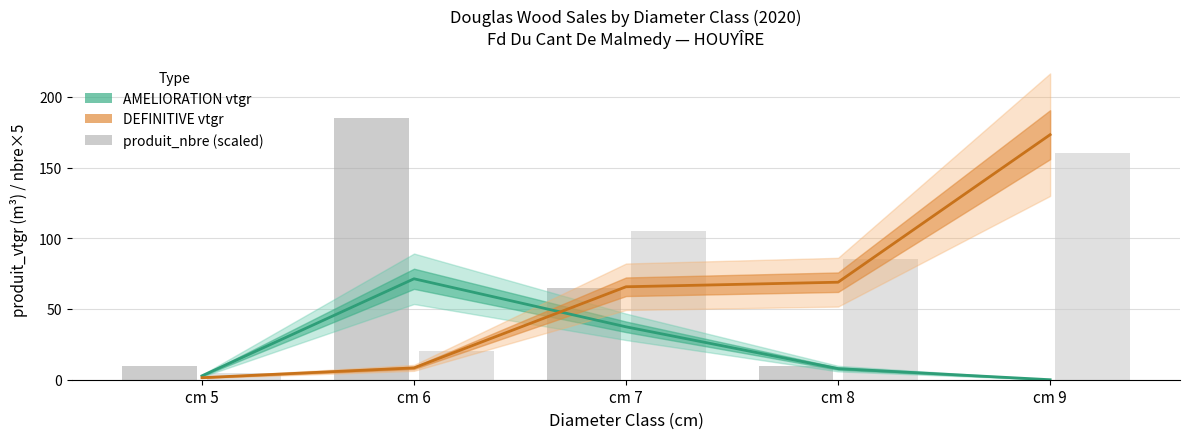

The value of AMELIORATION nbre (scaled) at cm 9 is 0.0. True or false?

True